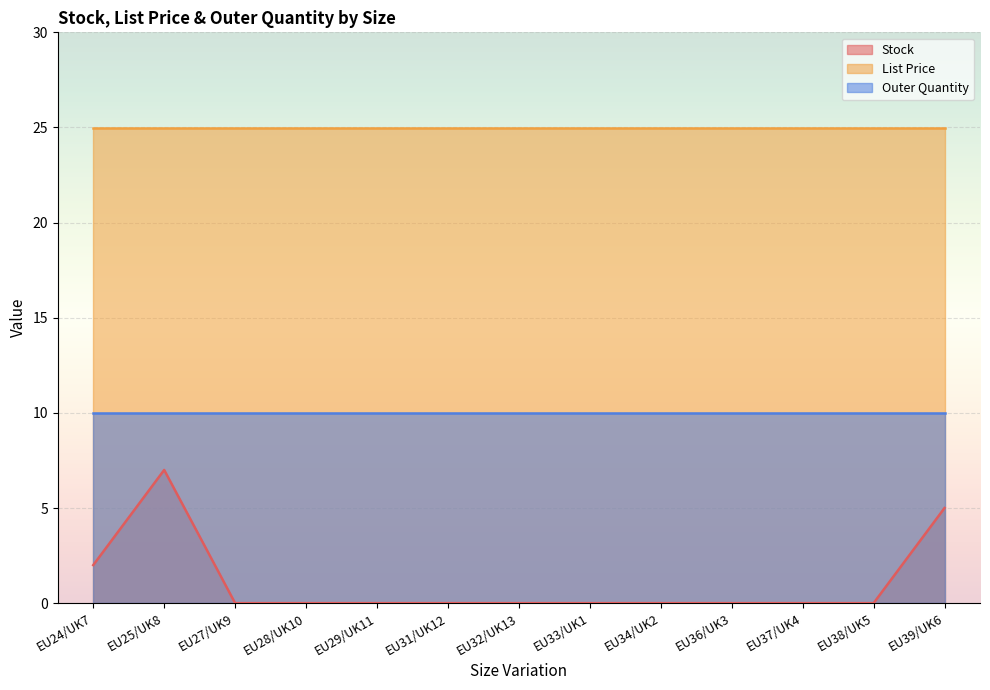

Count the Stock values in the range 0 to 1.

10